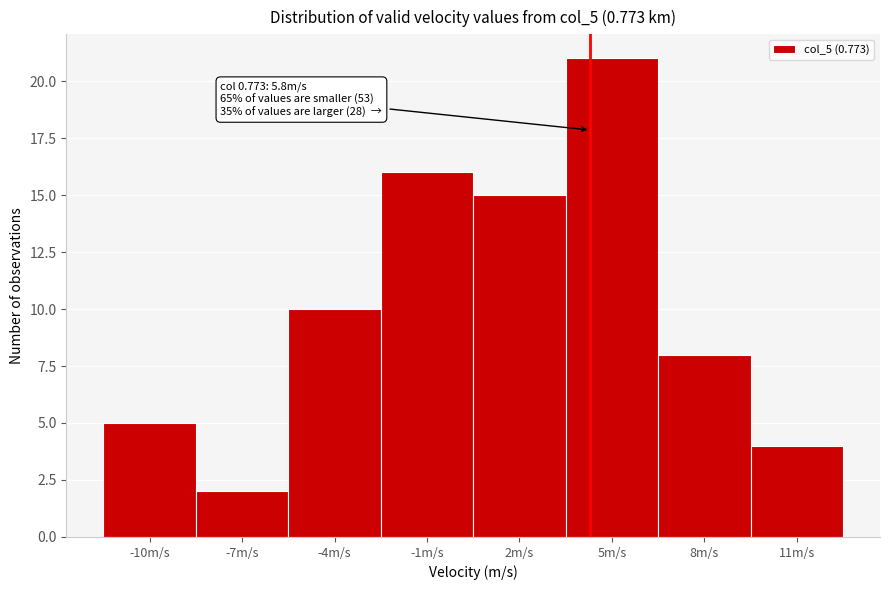

Reading left to right, list all the values displayed in this chart.

5	2	10	16	15	21	8	4